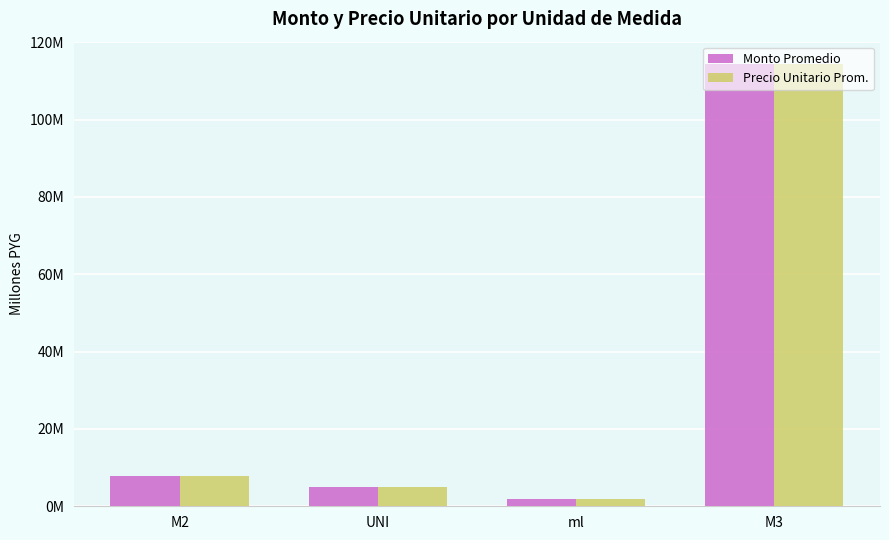

The value of Monto Promedio at M3 is 178.1. True or false?

False